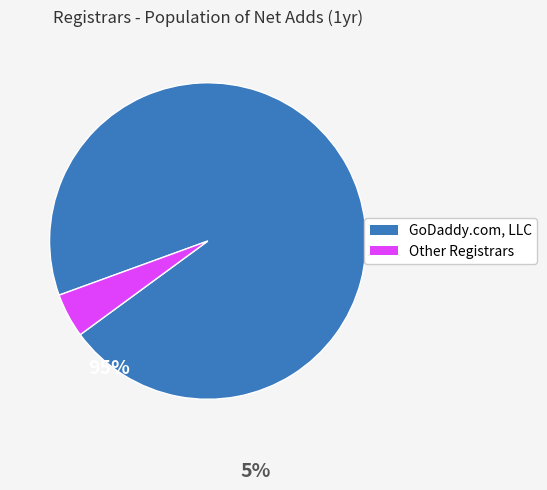

Is there a majority slice in this chart?

Yes